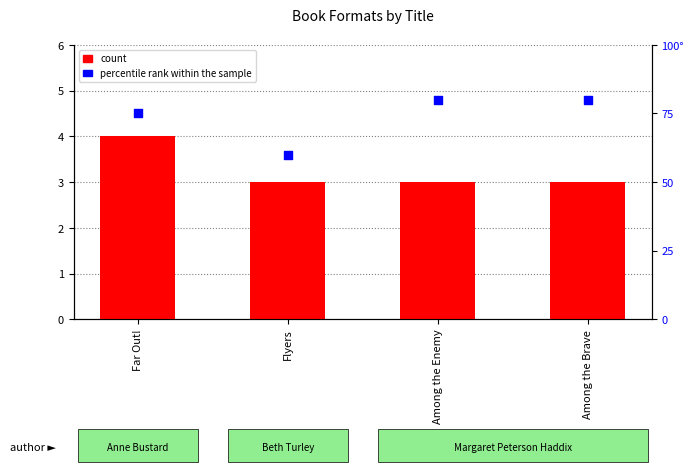

What are all the series names shown in the legend?

count, percentile rank within the sample